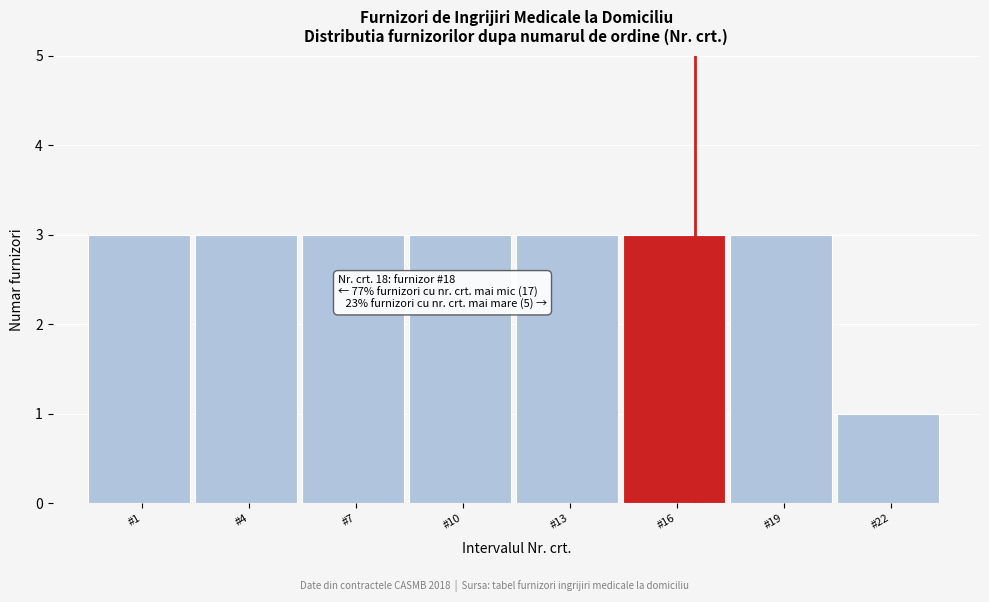

Reading right to left, what are all the values shown in this chart?

#22=1	#19=3	#16=3	#13=3	#10=3	#7=3	#4=3	#1=3